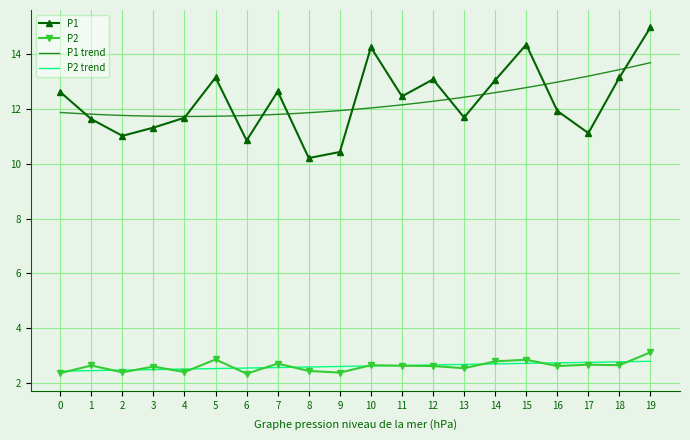

True or false: P1 and P2 cross at least once.

False